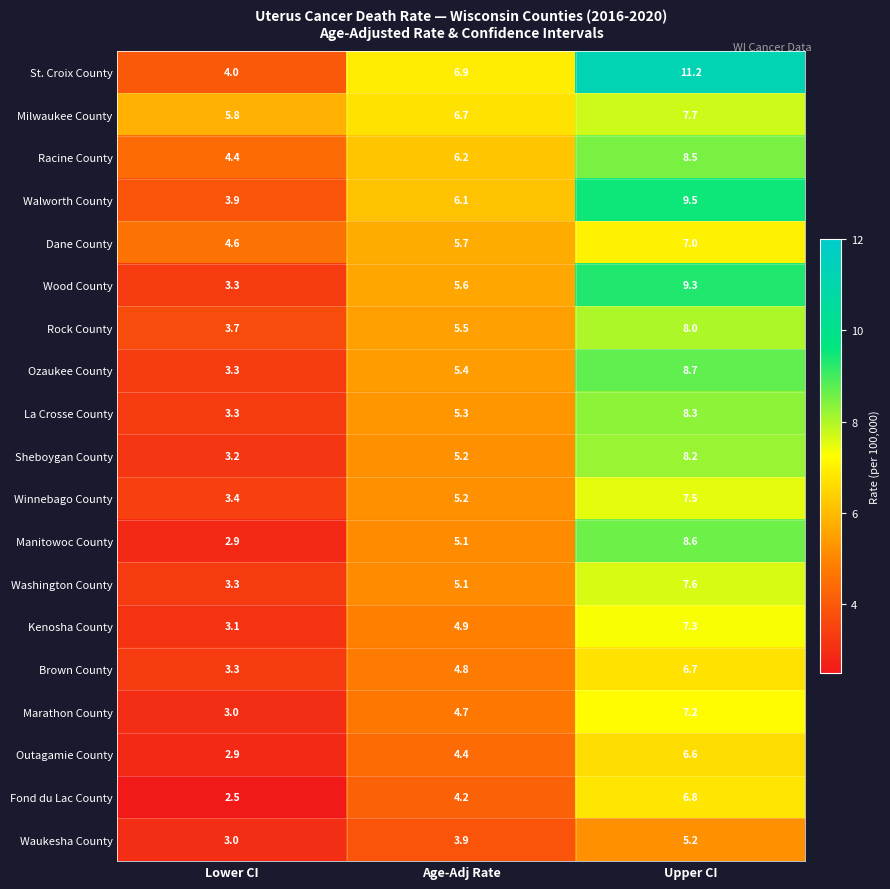

Between Lower CI and Upper CI, which series saw the biggest shift?

St. Croix County